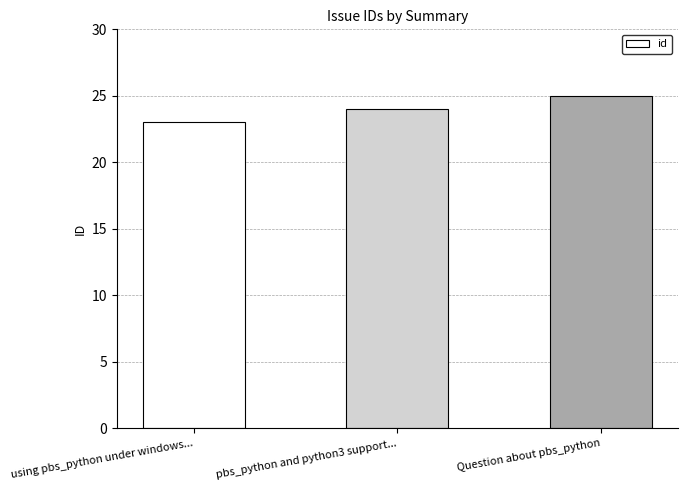

Rank the categories by value from highest to lowest.

Question about pbs_python, pbs_python and python3 support..., using pbs_python under windows...